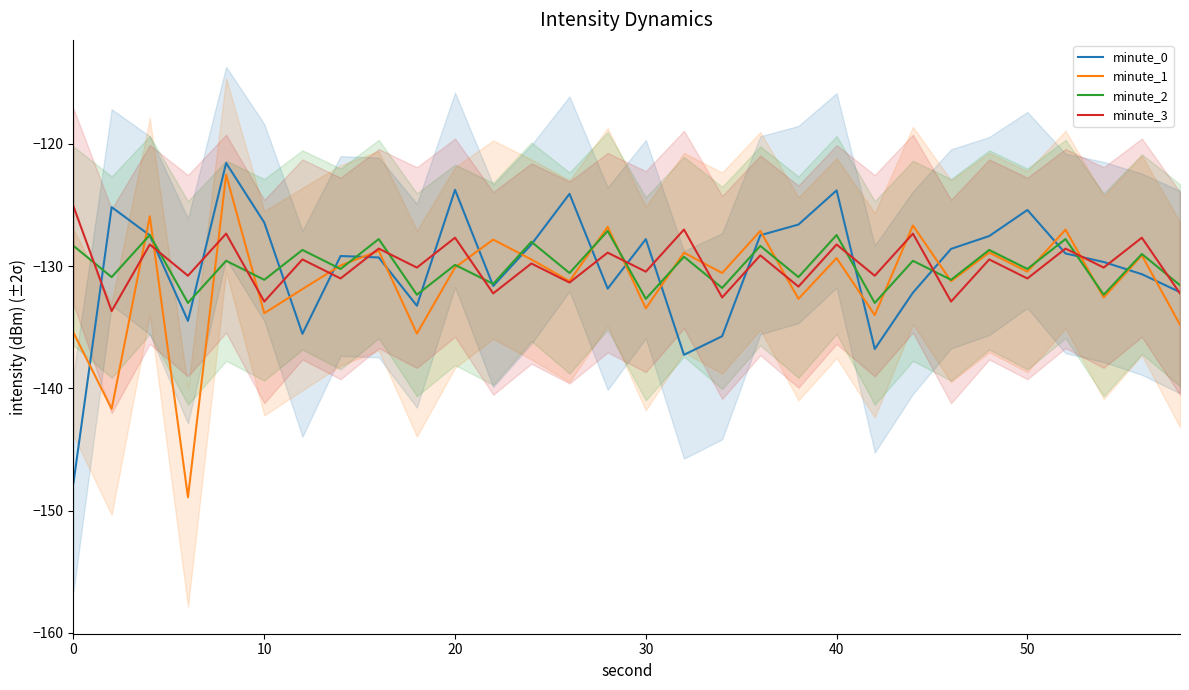

Is it true that minute_0 equals -147.7 at 0?

True